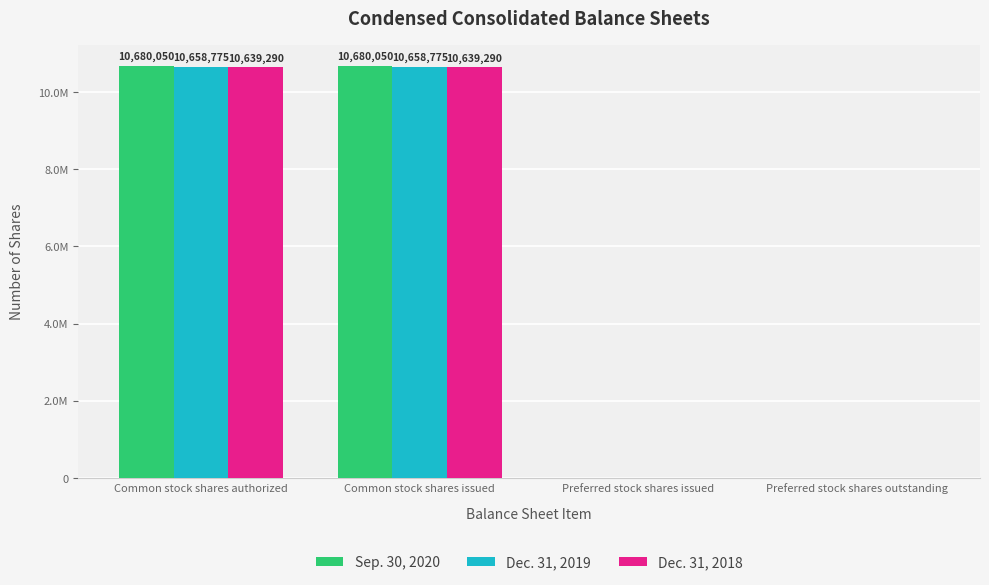

What is the total value across all series at Common stock shares issued?

31978115